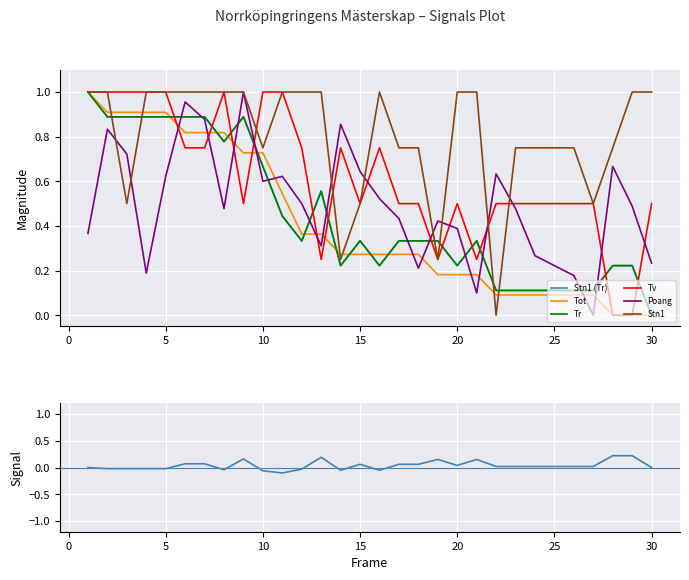

Which series changed the most between 15 and 17?

Stn1